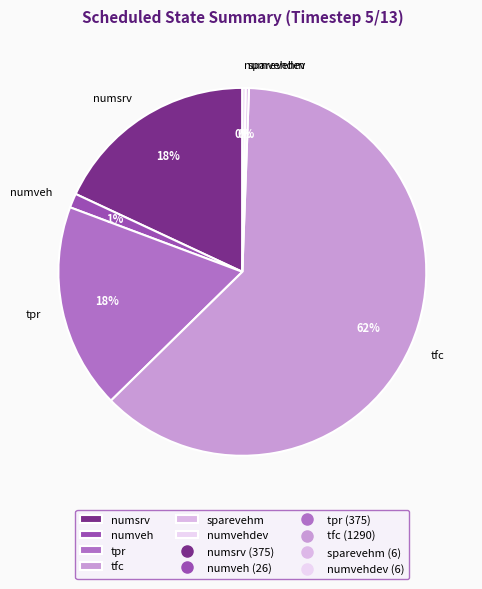

To the nearest percent, what is the difference between the numveh and tpr slice percentages?

17%